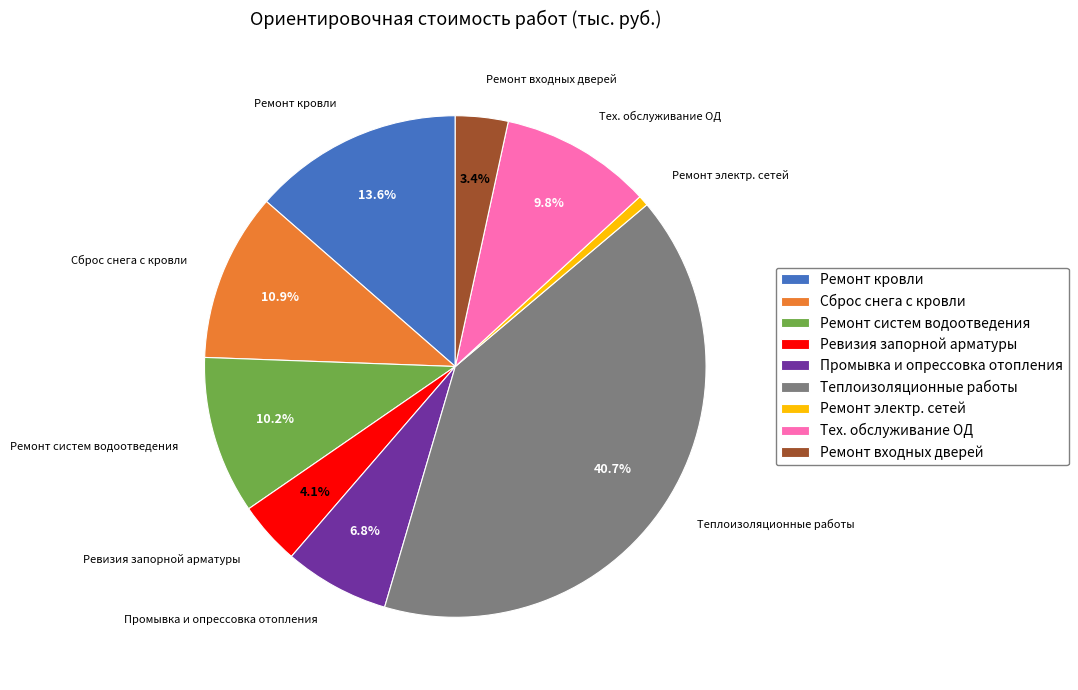

True or false: Ремонт входных дверей accounts for 3% of the total.

True